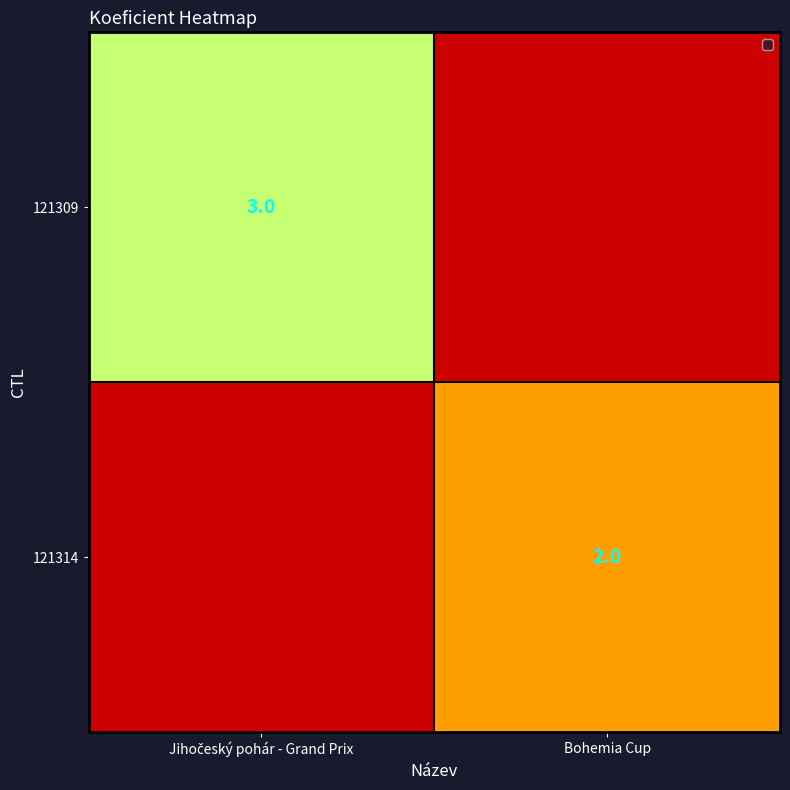

Between Bohemia Cup and Jihočeský pohár - Grand Prix, which is larger?

Jihočeský pohár - Grand Prix